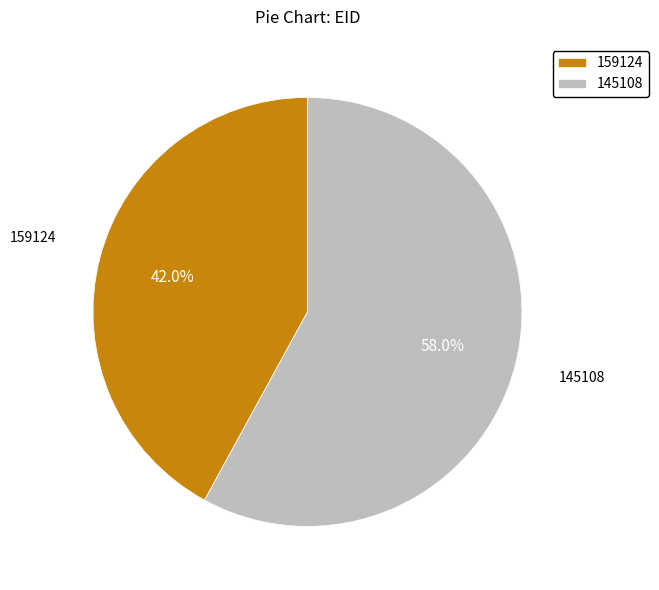

How many segments does this pie chart have?

2